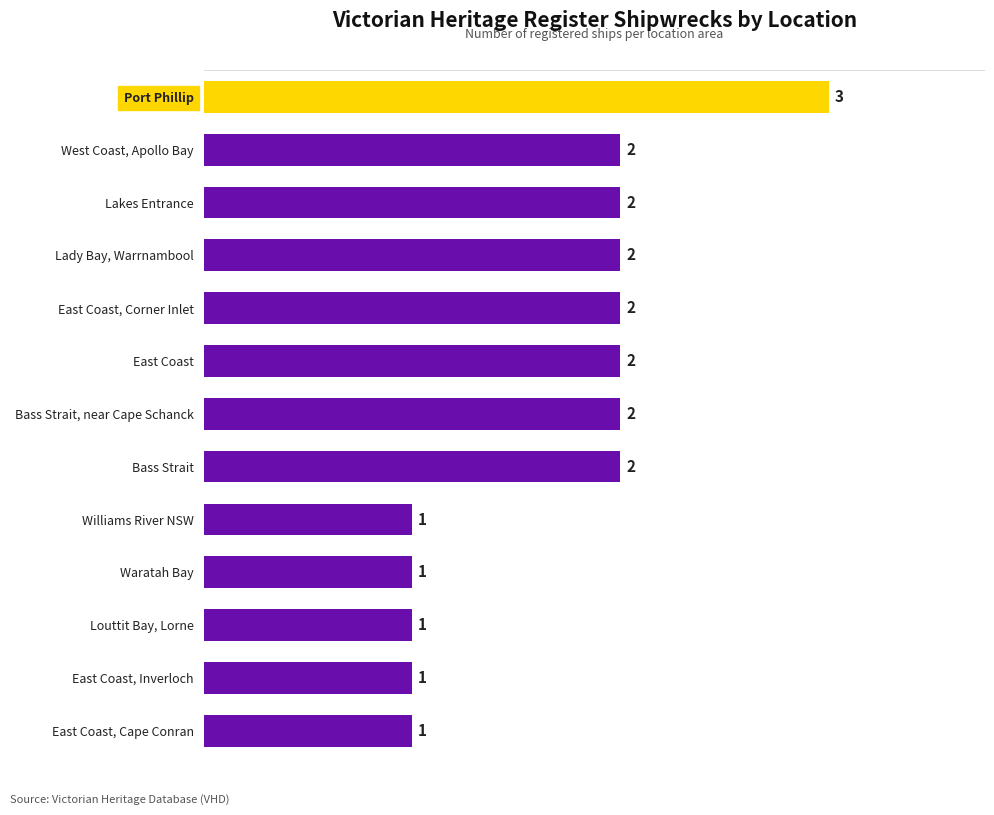

Count the values in the range 1 to 2.

12